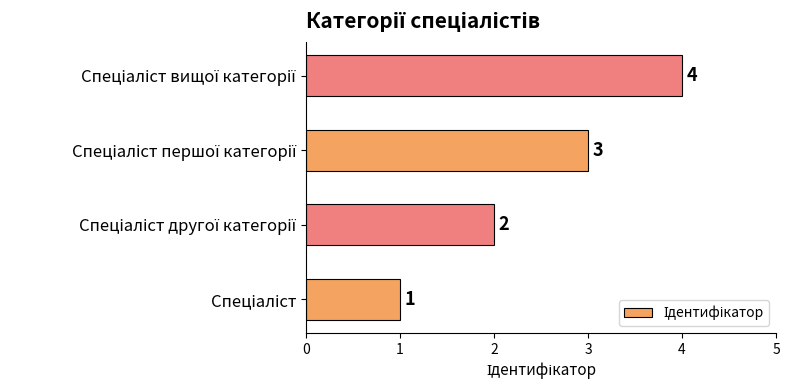

What is the greatest value displayed?

4